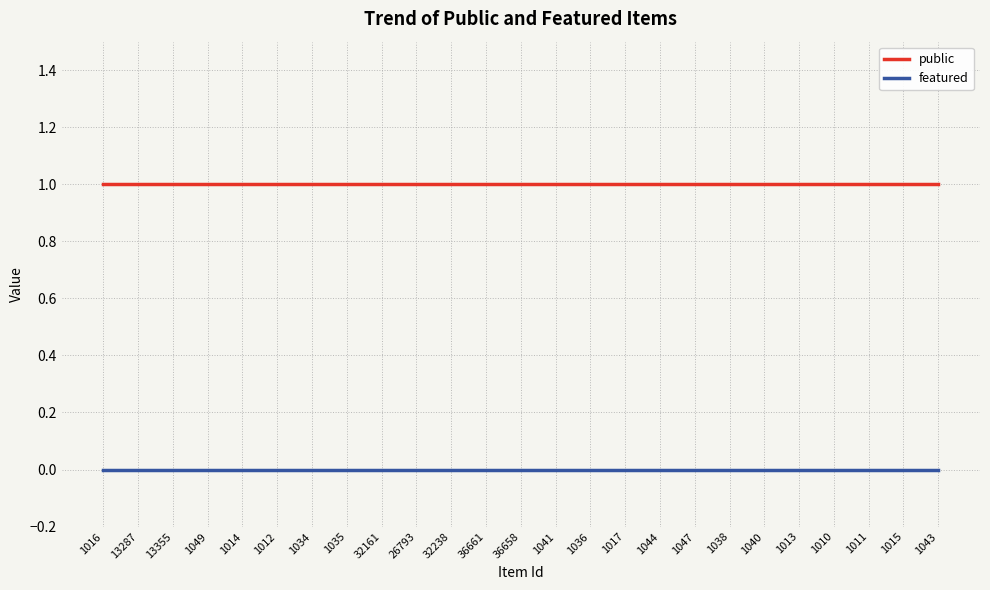

True or false: featured and public cross at least once.

False